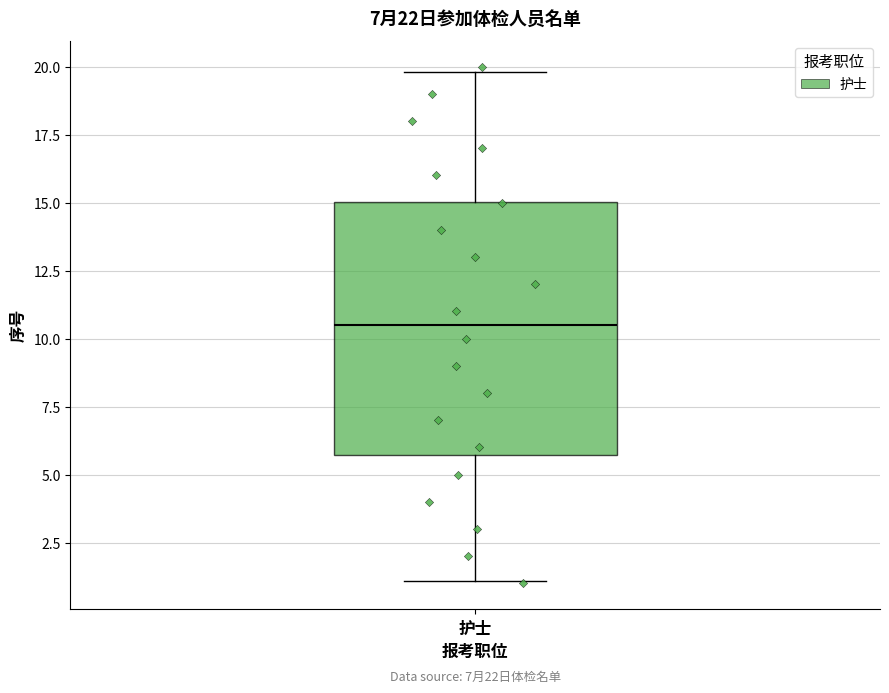

Read this box plot against the y-axis: the position of the median line, the range covered by the box, and the ends of both whiskers. The values are not printed on the chart, so give them approximately, as read against the axis.

median 10.5, box 5.5 to 15.0, whiskers 1.0 to 20.0